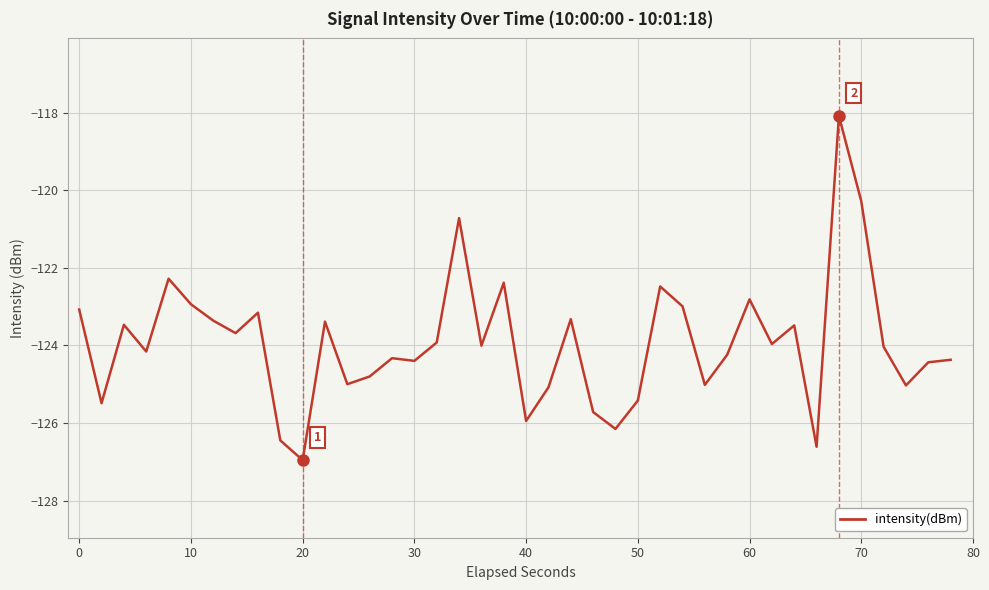

What is the difference between the maximum and minimum values?

8.9